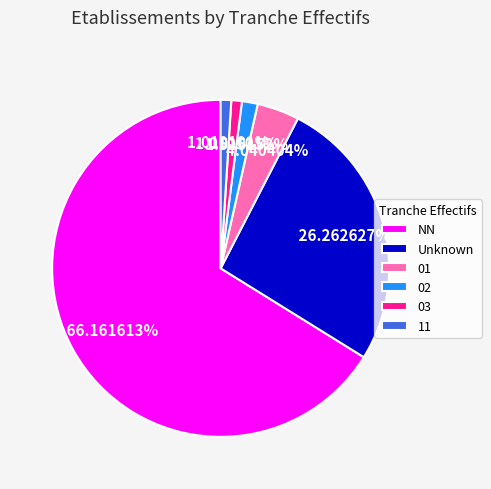

Does NN account for over 50% of the chart?

Yes